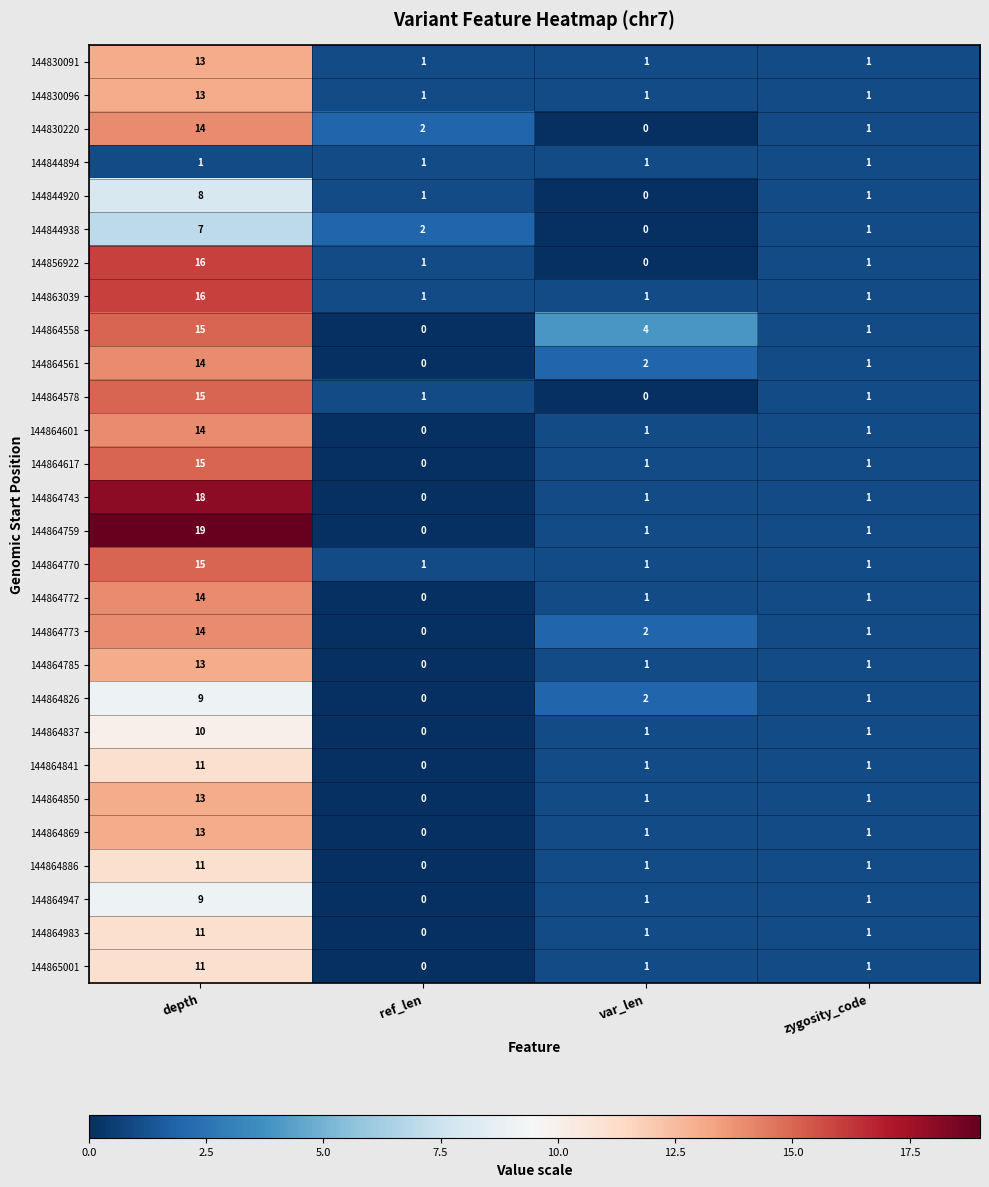

True or false: 144864561 has a value of 1 at var_len.

False